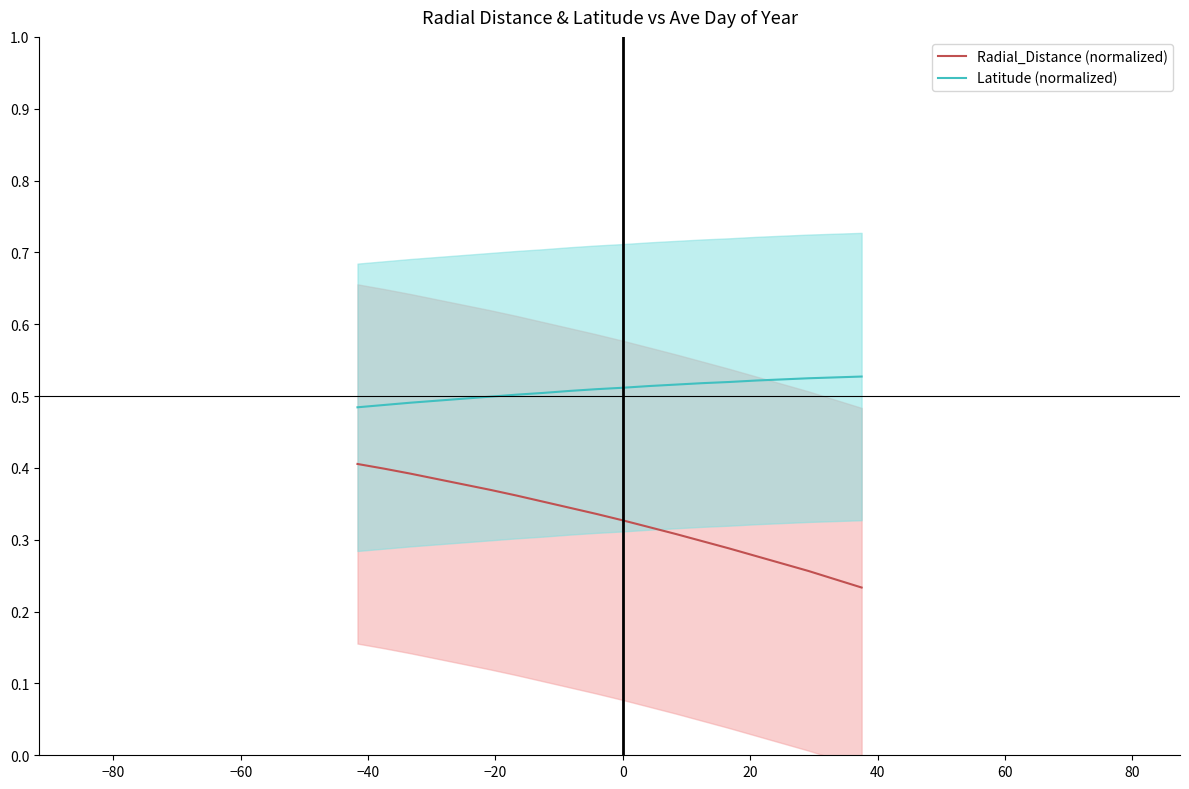

True or false: Latitude (normalized) and Radial_Distance (normalized) intersect in this chart.

False